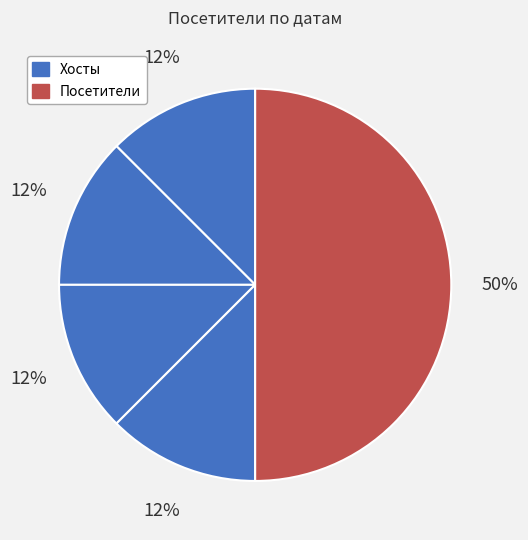

Count the number of slices in the pie.

5